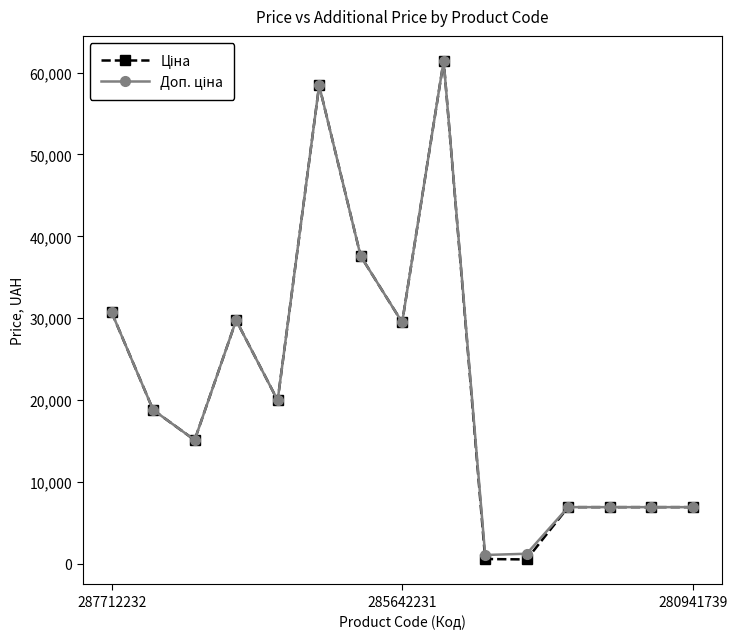

At how many categories does at least one series exceed 20995?

6